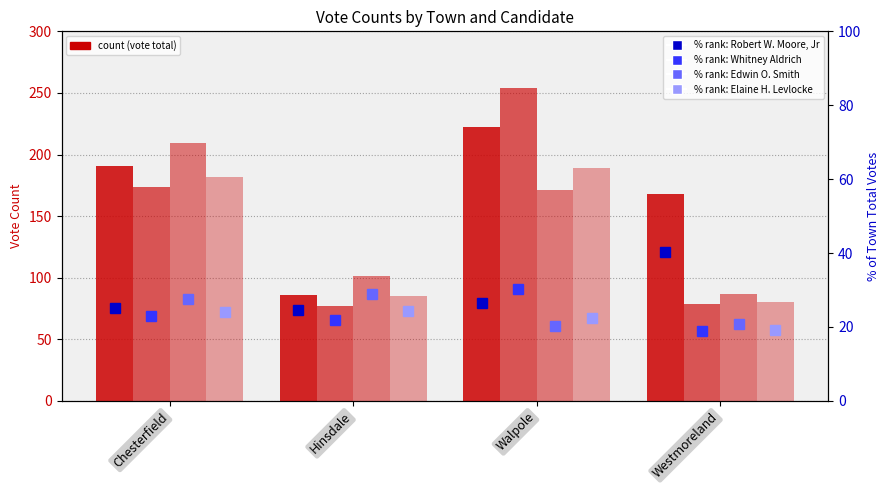

Between Hinsdale and Walpole, which series saw the biggest shift?

Whitney Aldrich